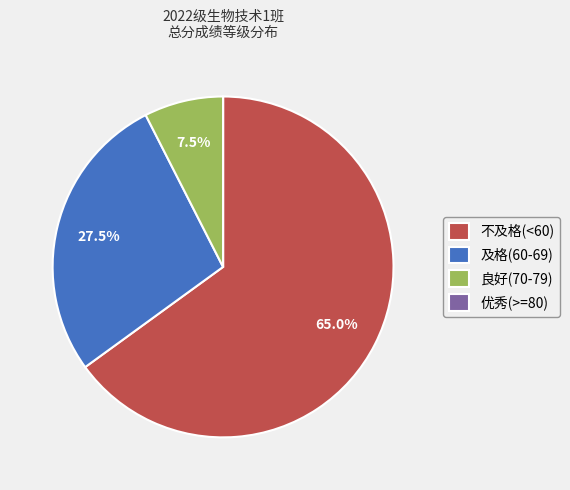

What percentage is NOT represented by 不及格(<60)?

35.0%